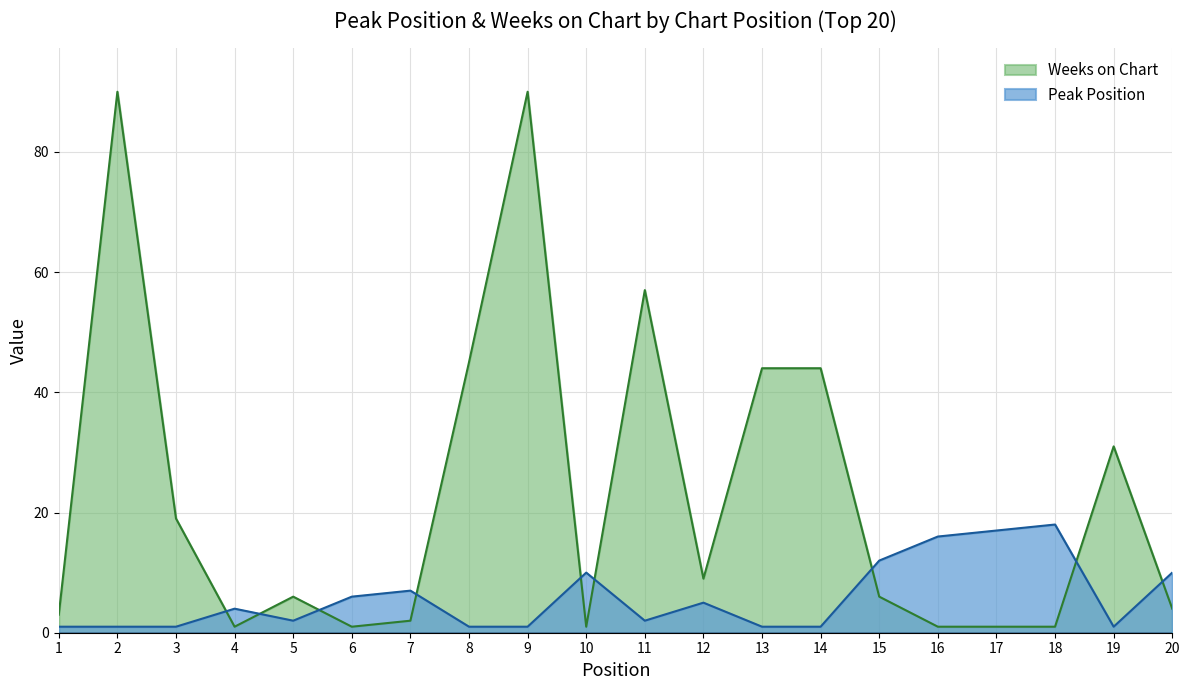

Rank the series by their average value, from highest to lowest.

Weeks on Chart, Peak Position